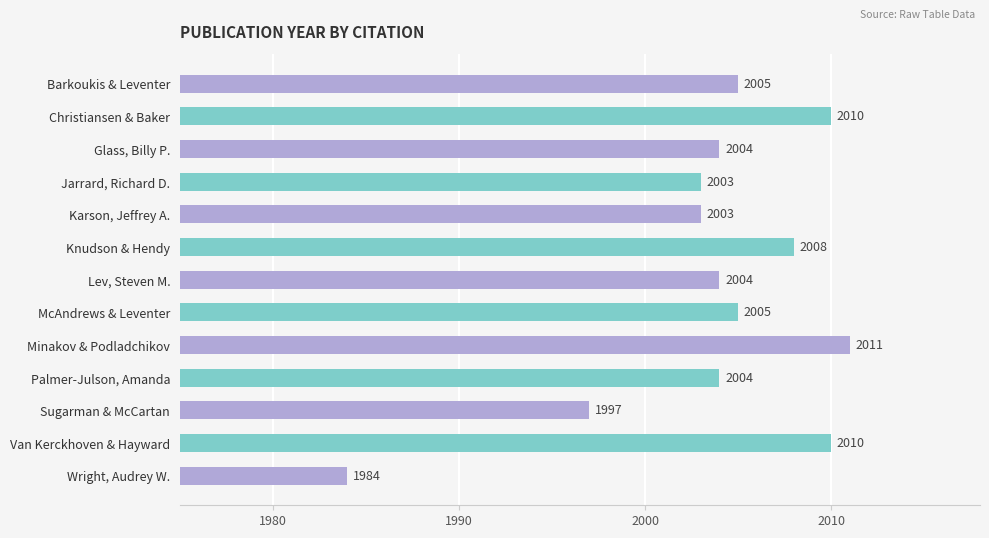

What is the value of the 4th bar from the top?

2003